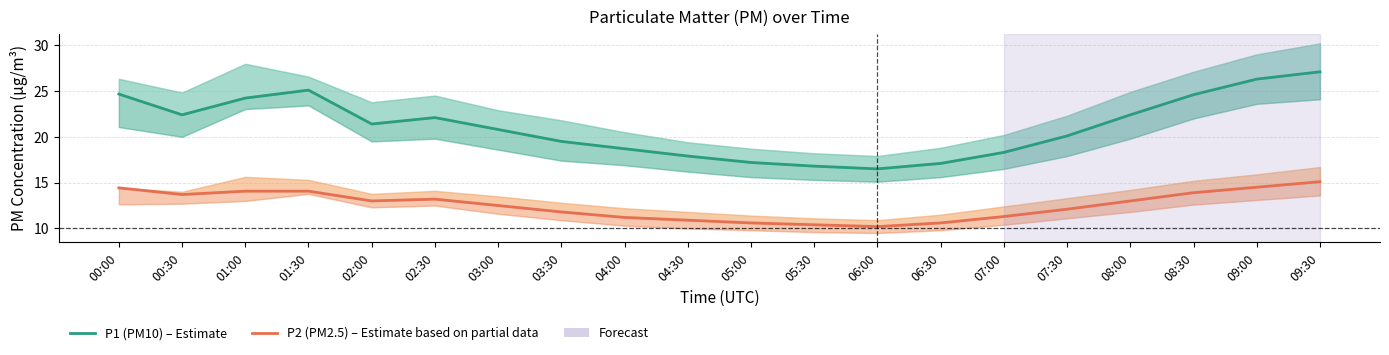

At which label does P2 (PM2.5) first exceed 13?

00:00